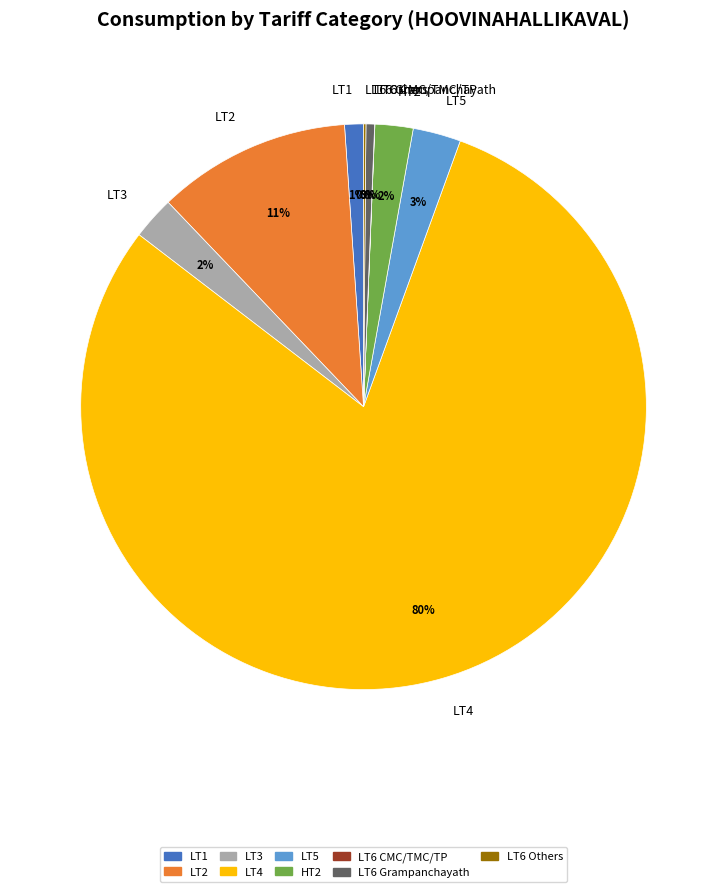

Which category has the biggest portion of the pie?

LT4